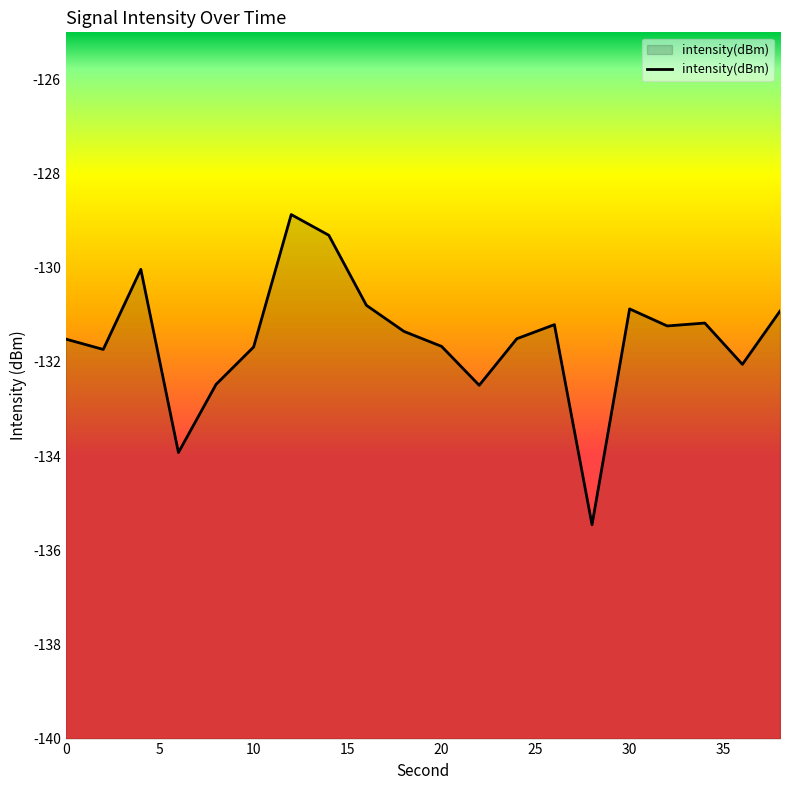

True or false: the data shows -193.4 at 20.

False